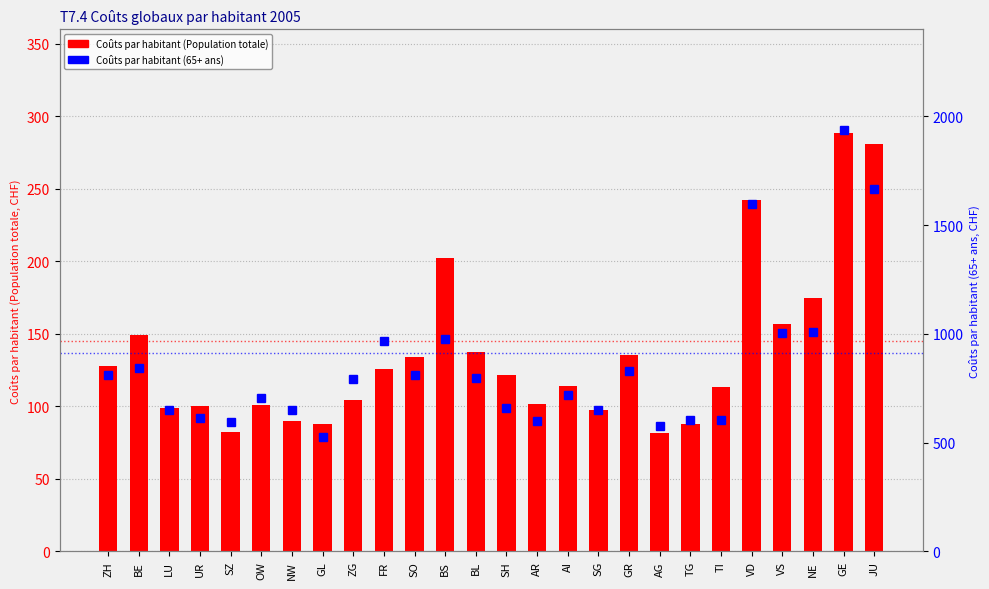

Which series changed the most between ZH and GR?

Coûts par habitant (65+ ans)